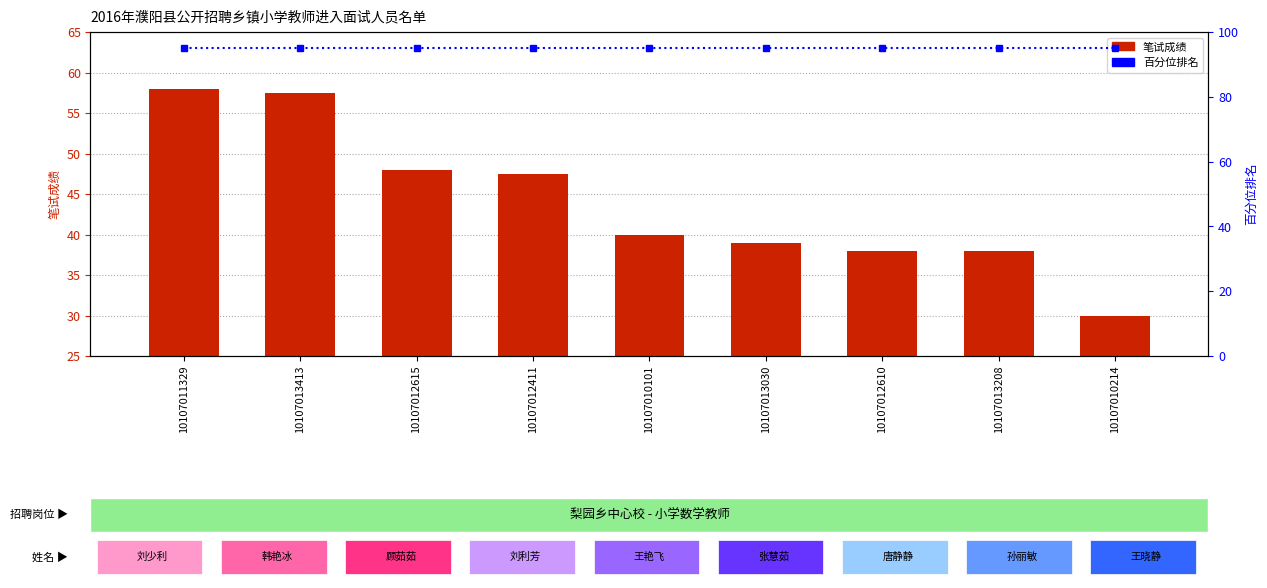

What is the highest value of the 笔试成绩 series?

58.0